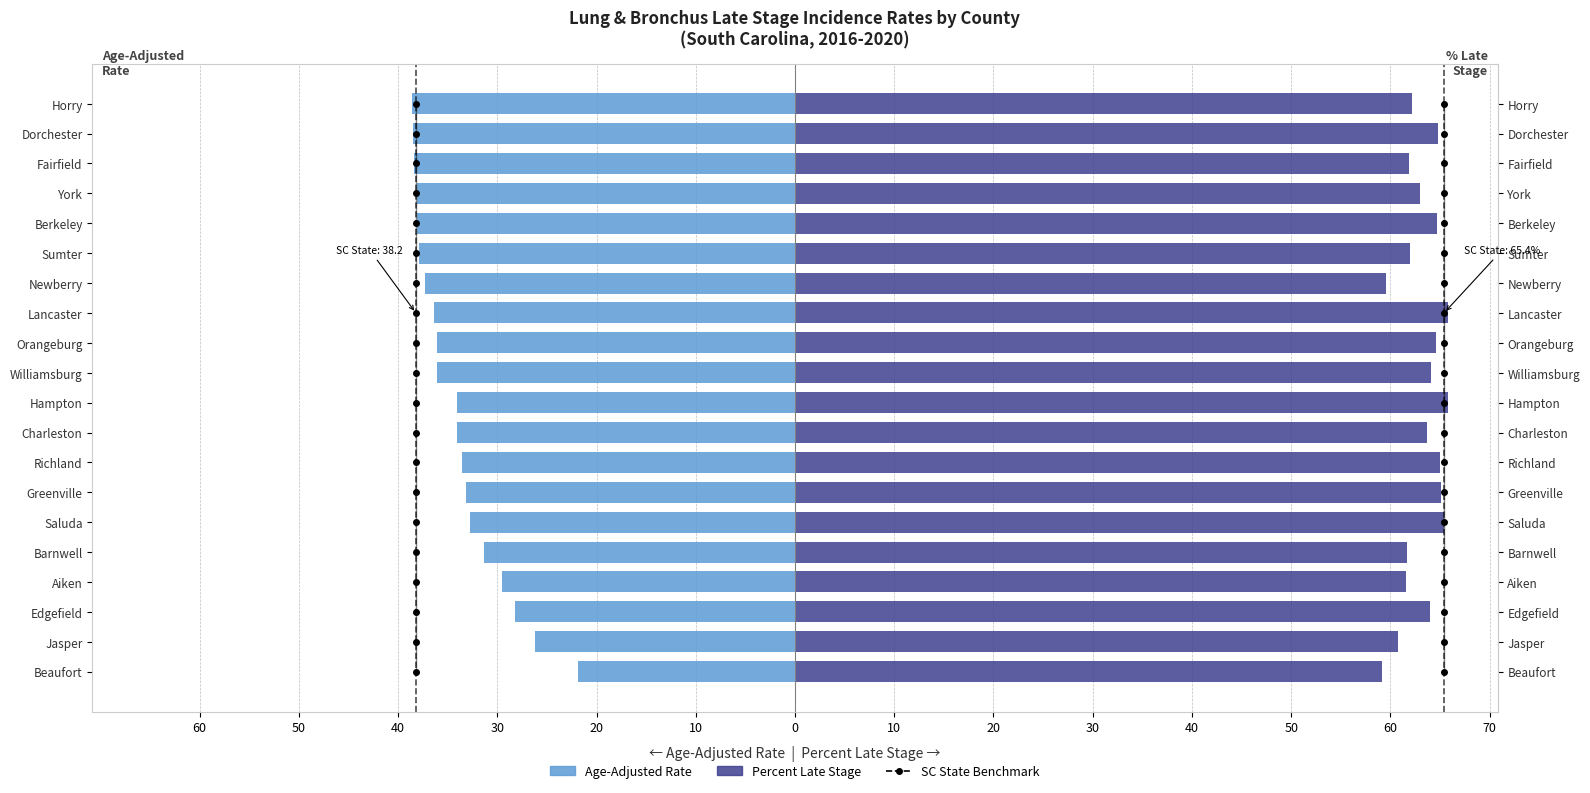

Reading right to left, list all the values displayed in this chart.

Age-Adjusted Rate: -38.6	-38.5	-38.4	-38.1	-38.1	-37.9	-37.3	-36.4	-36.1	-36.1	-34.1	-34.1	-33.6	-33.2	-32.7	-31.3	-29.5	-28.2	-26.2	-21.9
Percent Late Stage: 62.2	64.8	61.9	63.0	64.7	62.0	59.6	65.8	64.6	64.1	65.8	63.7	65.0	65.1	65.4	61.7	61.6	64.0	60.8	59.1